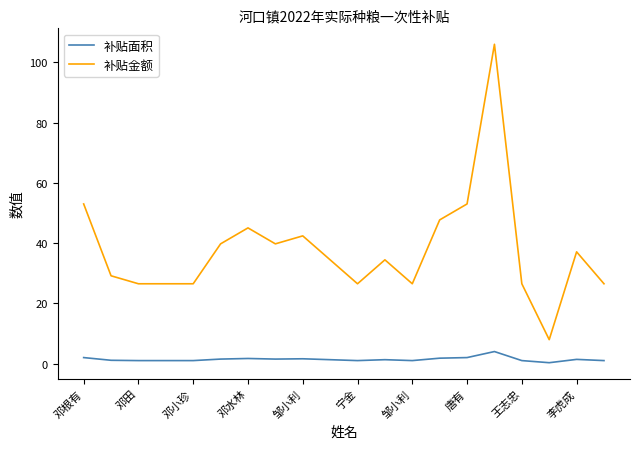

What are all the series names shown in the legend?

补贴面积, 补贴金额